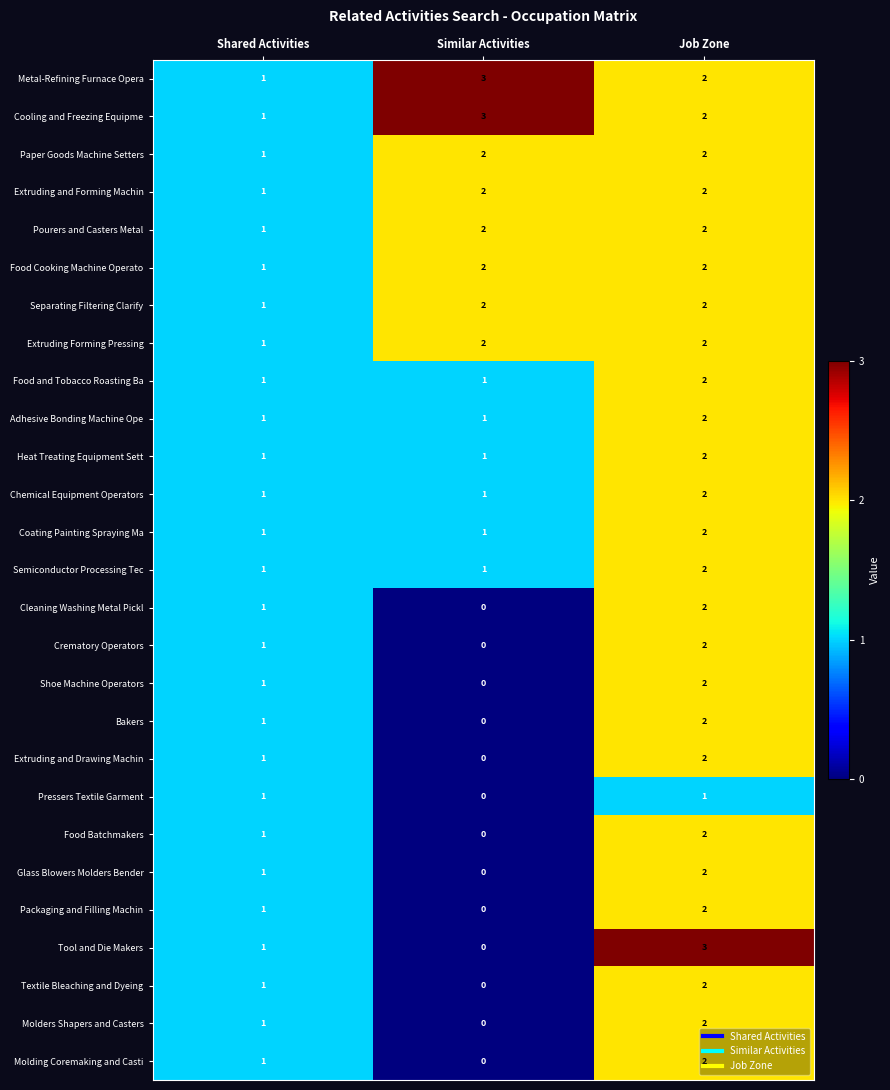

What is the difference between the highest and lowest values at Similar Activities?

3